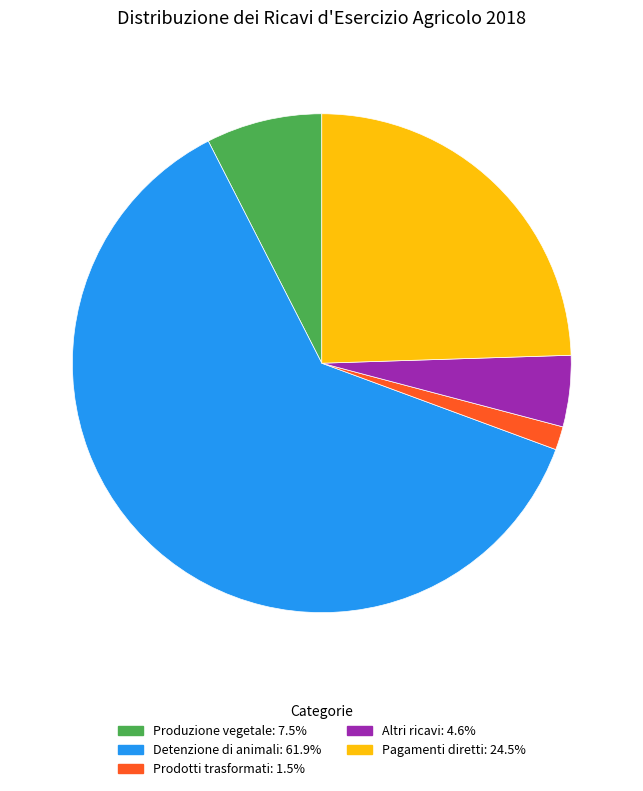

How many slices are in this pie chart?

5